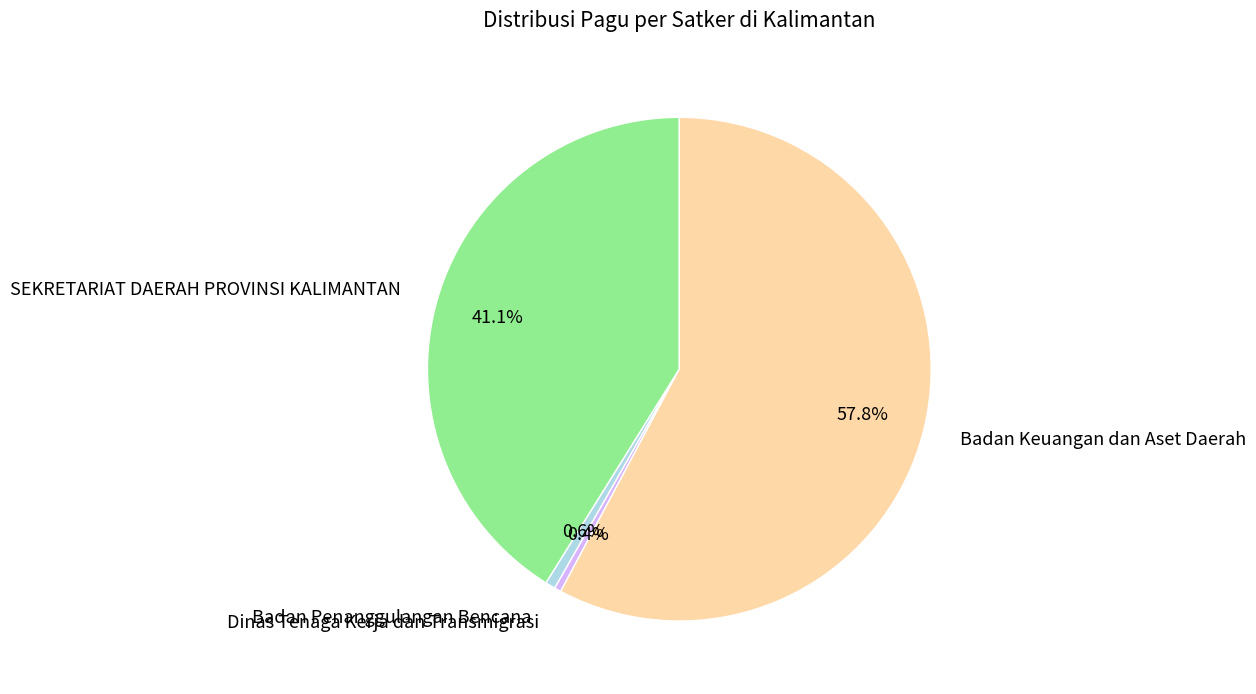

How many segments does this pie chart have?

4